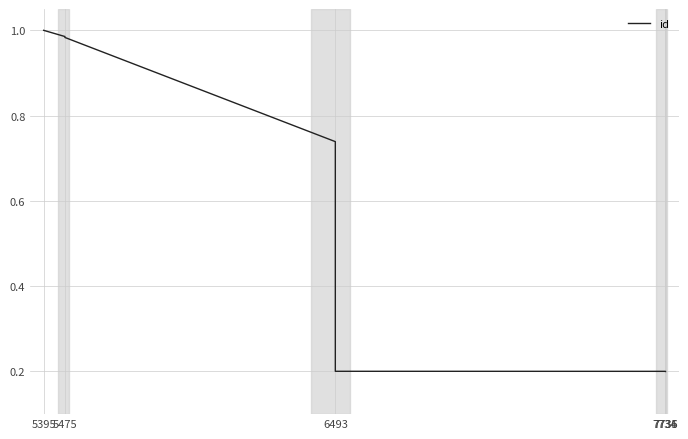

What is the value of the 8th point from the left?

0.2